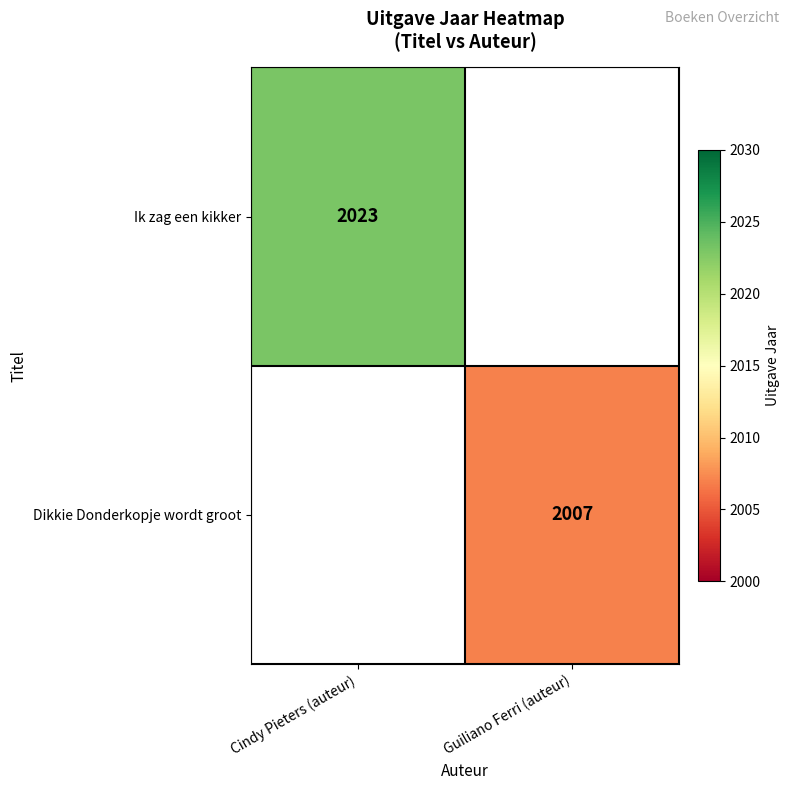

The value of Ik zag een kikker at Cindy Pieters (auteur) is 2023. True or false?

True